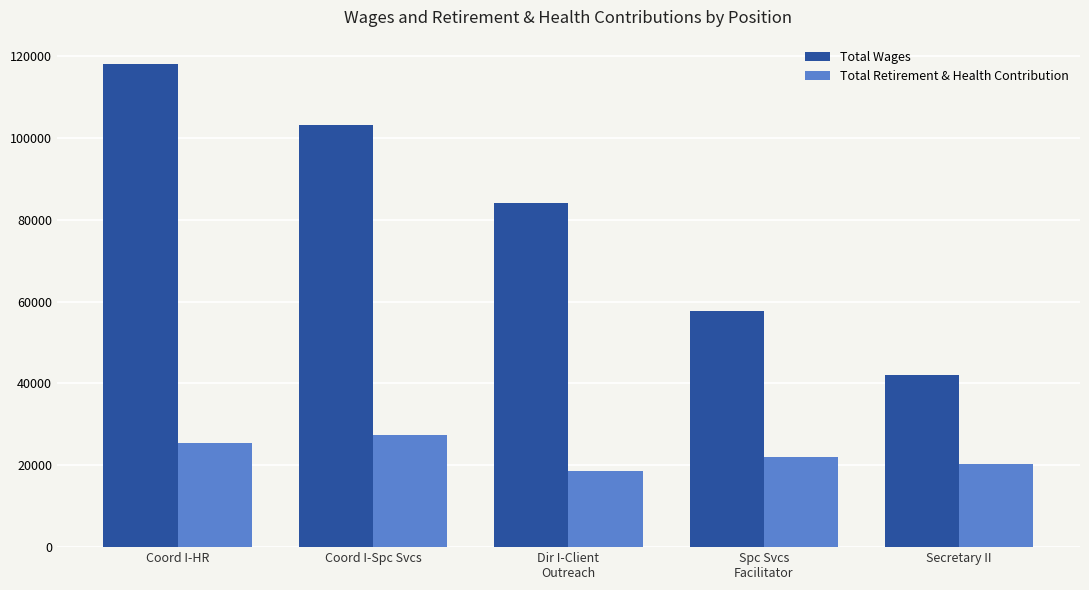

Rank the series by their average value, from lowest to highest.

Total Retirement & Health Contribution, Total Wages